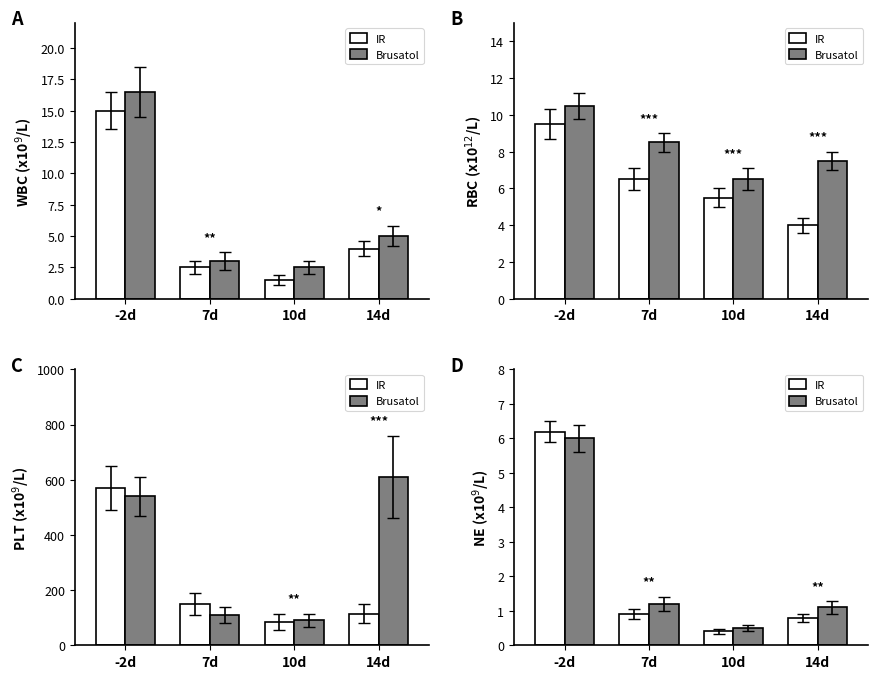

Reading left to right, extract all data points from this chart.

IR: -2d=6.2	7d=0.9	10d=0.4	14d=0.8
Brusatol: -2d=6.0	7d=1.2	10d=0.5	14d=1.1